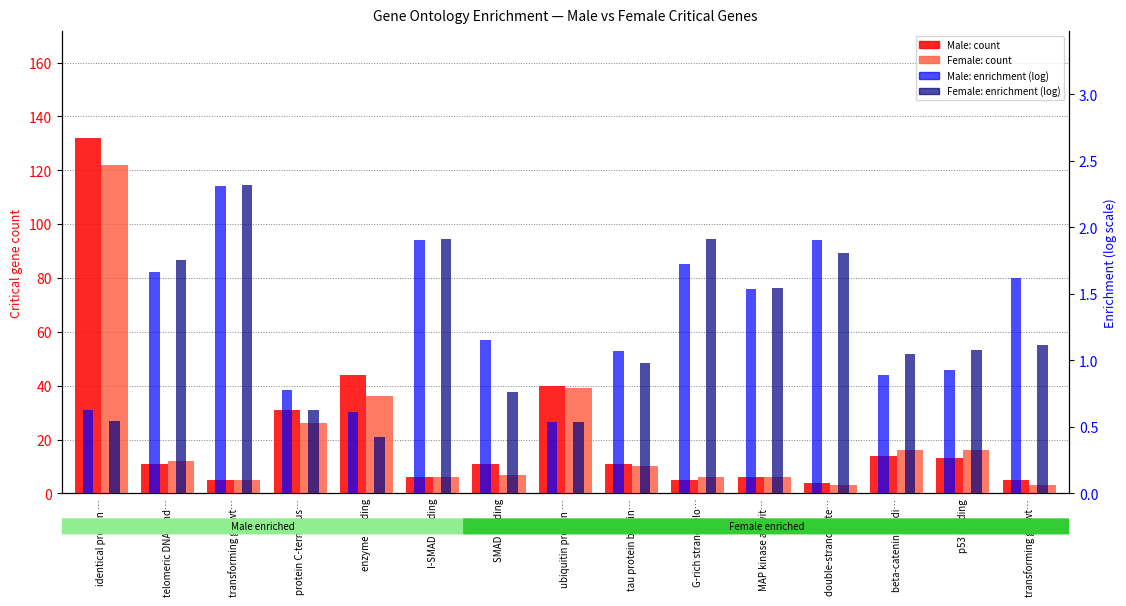

What is the maximum value for Male Critical?

132.0